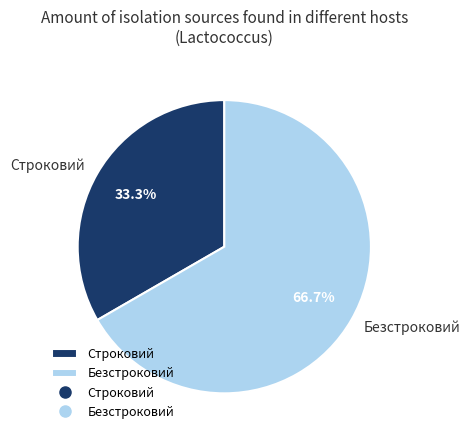

To the nearest percent, what is the combined percentage of Безстроковий and Строковий?

100%